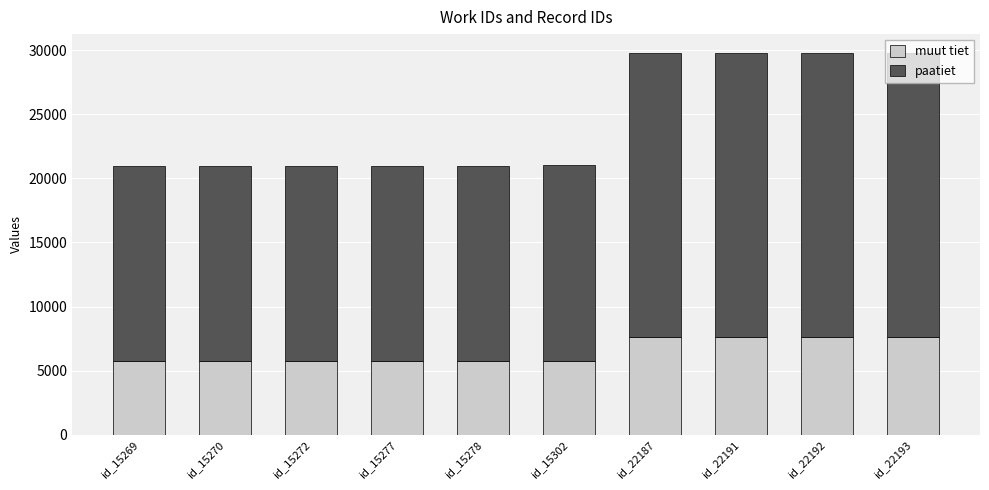

What is the sum of all muut tiet values?

64761